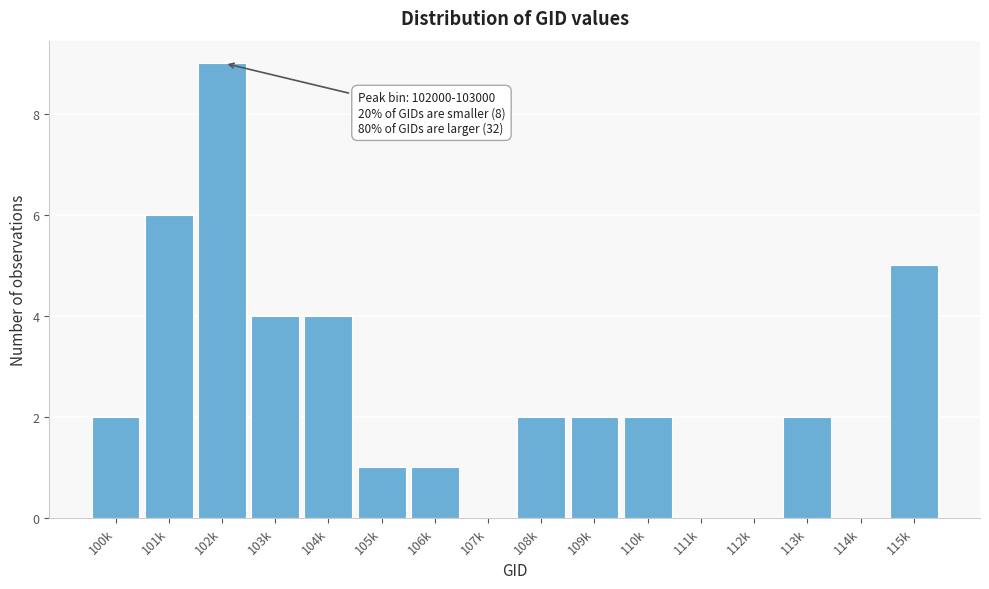

Reading right to left, what are all the values shown in this chart?

115k=5	114k=0	113k=2	112k=0	111k=0	110k=2	109k=2	108k=2	107k=0	106k=1	105k=1	104k=4	103k=4	102k=9	101k=6	100k=2